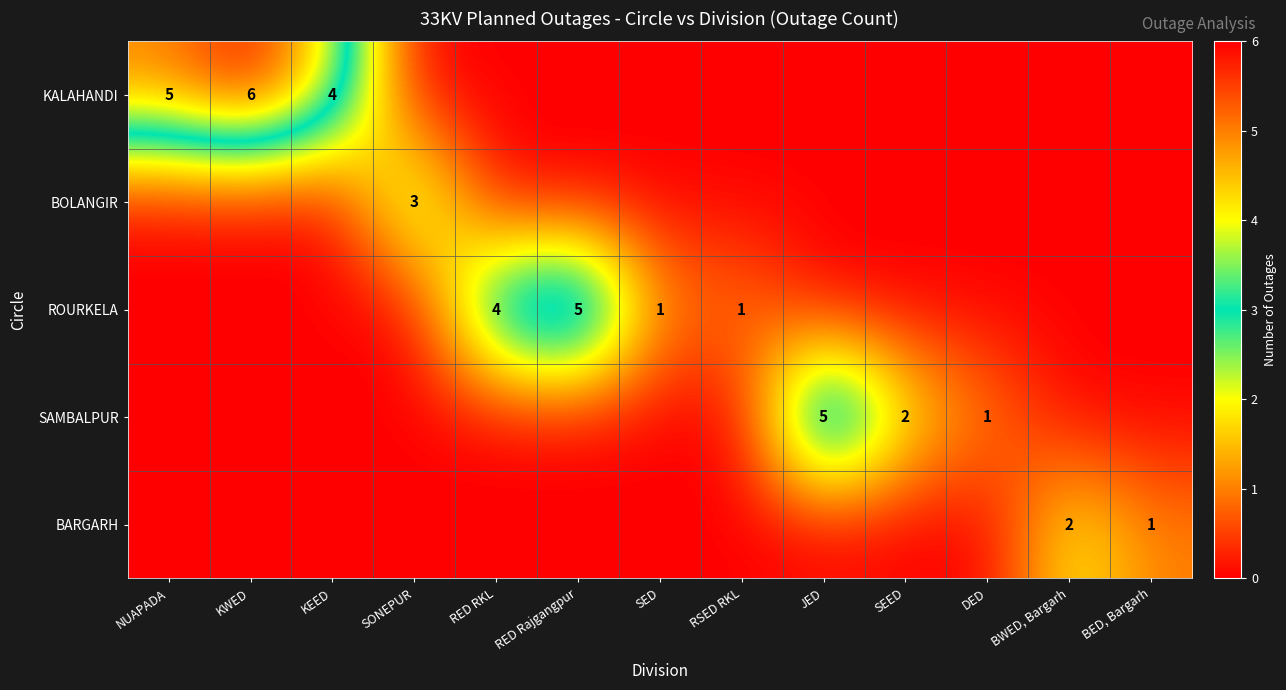

Is it true that ROURKELA equals 0 at SED?

False